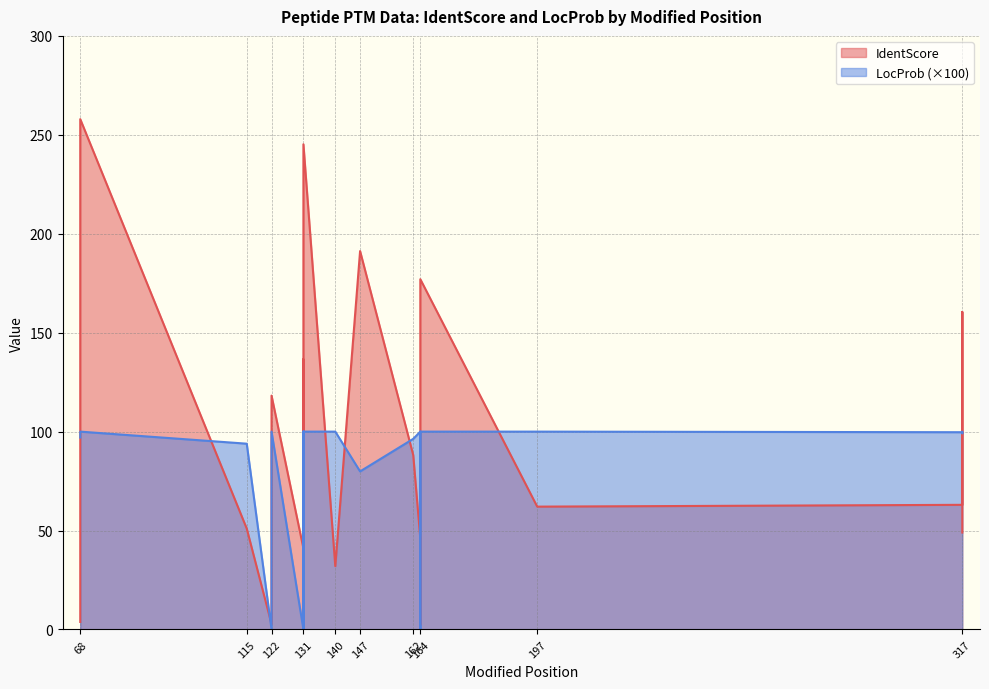

Rank the series by their average value, from lowest to highest.

LocProb, IdentScore